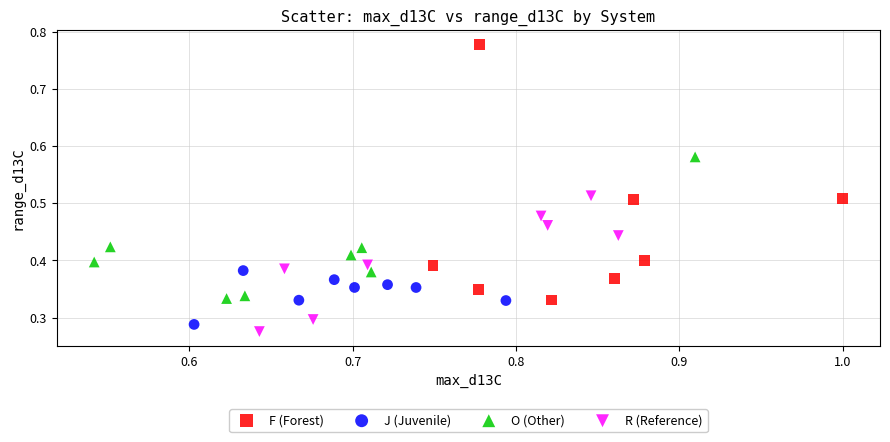

Which series has the largest Y range (max minus min)?

F (Forest)